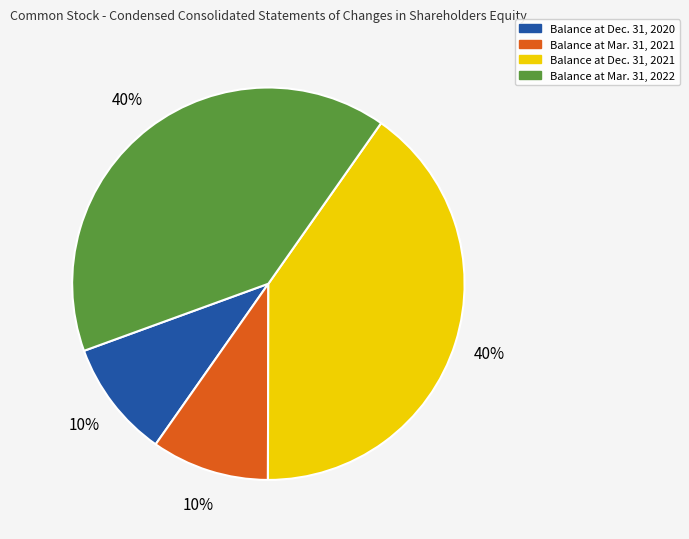

To the nearest percent, what portion does Balance at Mar. 31, 2021 represent?

10%